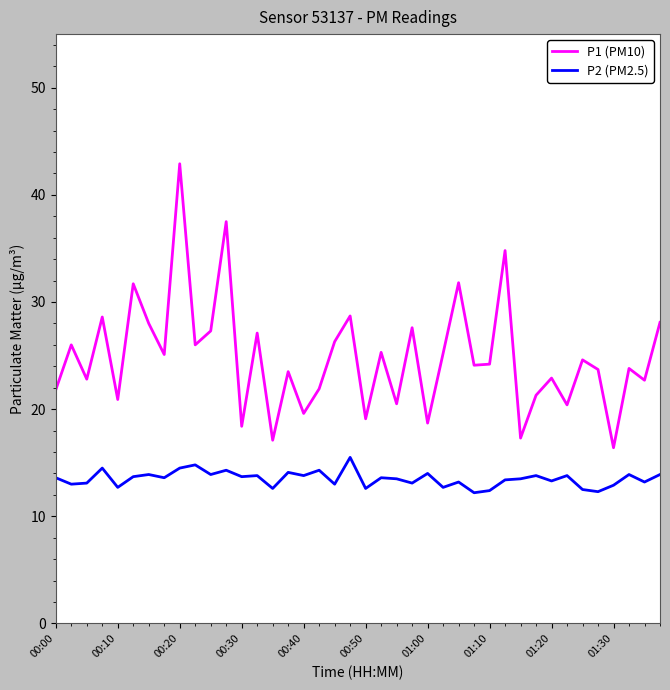

What is the average value of the P2 (PM2.5) series?

13.5